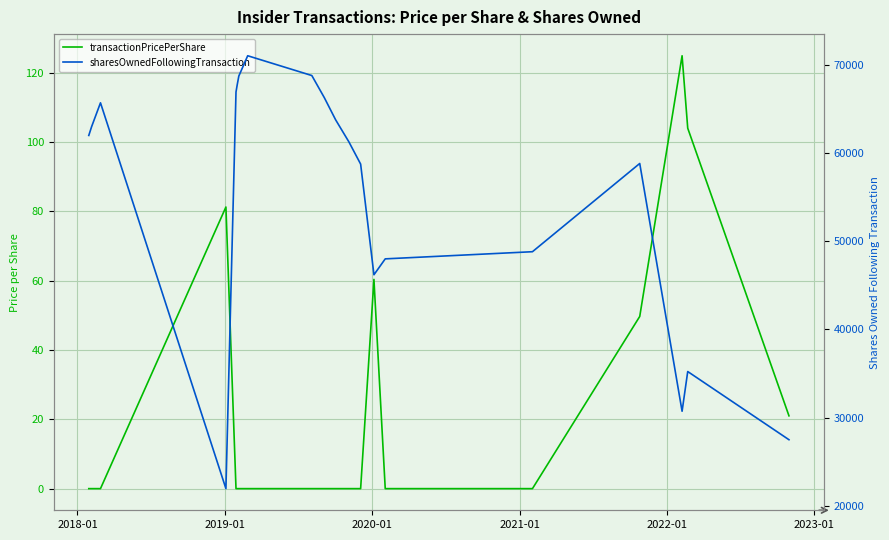

Which series has the largest total across all categories?

sharesOwnedFollowingTransaction